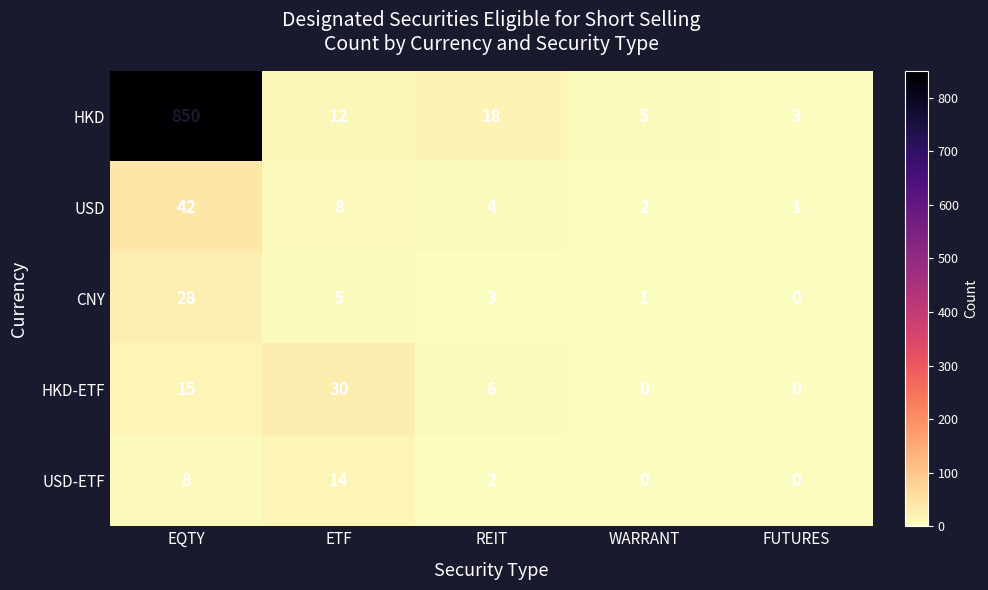

What is the sum of the USD values at EQTY and FUTURES?

43